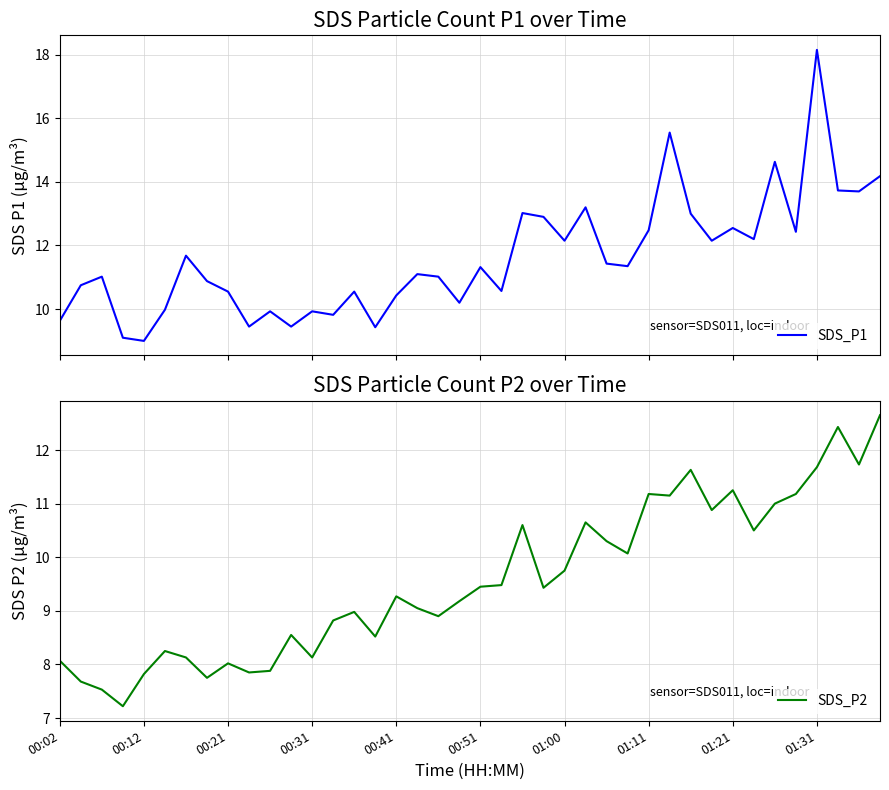

Which series has the largest range (max minus min)?

SDS_P1